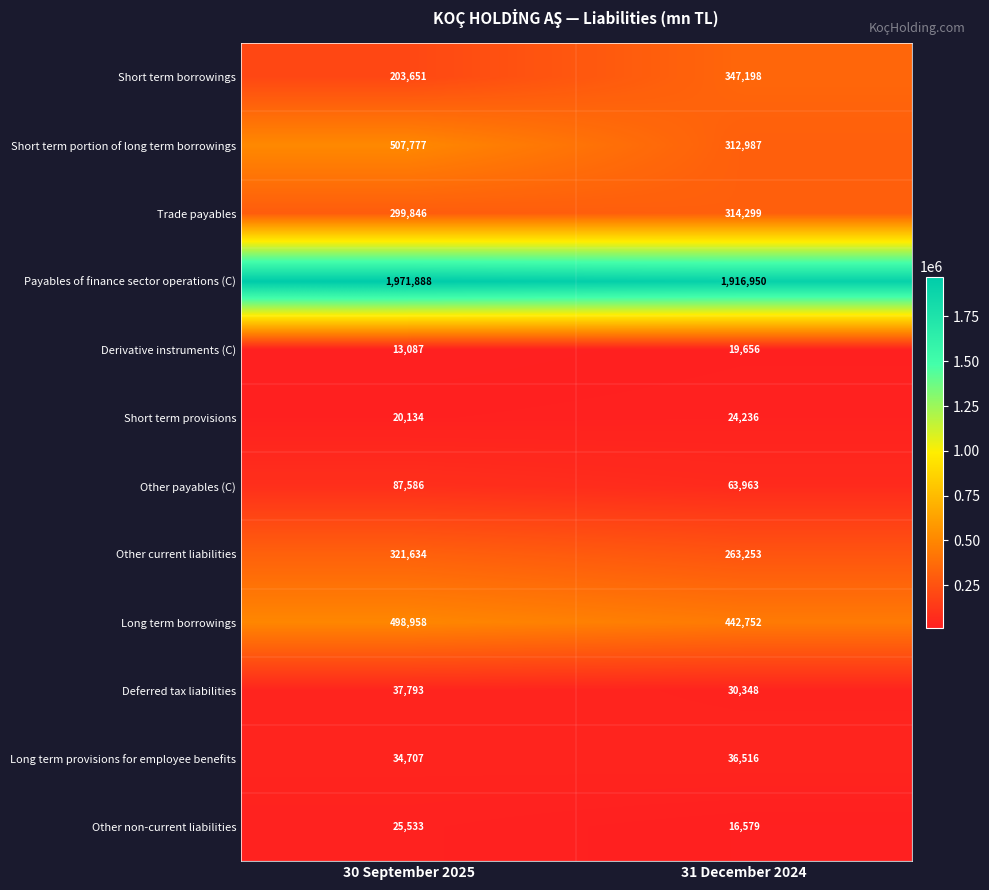

Rank the series by their maximum value, from highest to lowest.

Payables of finance sector operations (C), Short term portion of long term borrowings, Long term borrowings, Short term borrowings, Other current liabilities, Trade payables, Other payables (C), Deferred tax liabilities, Long term provisions for employee benefits, Other non-current liabilities, Short term provisions, Derivative instruments (C)